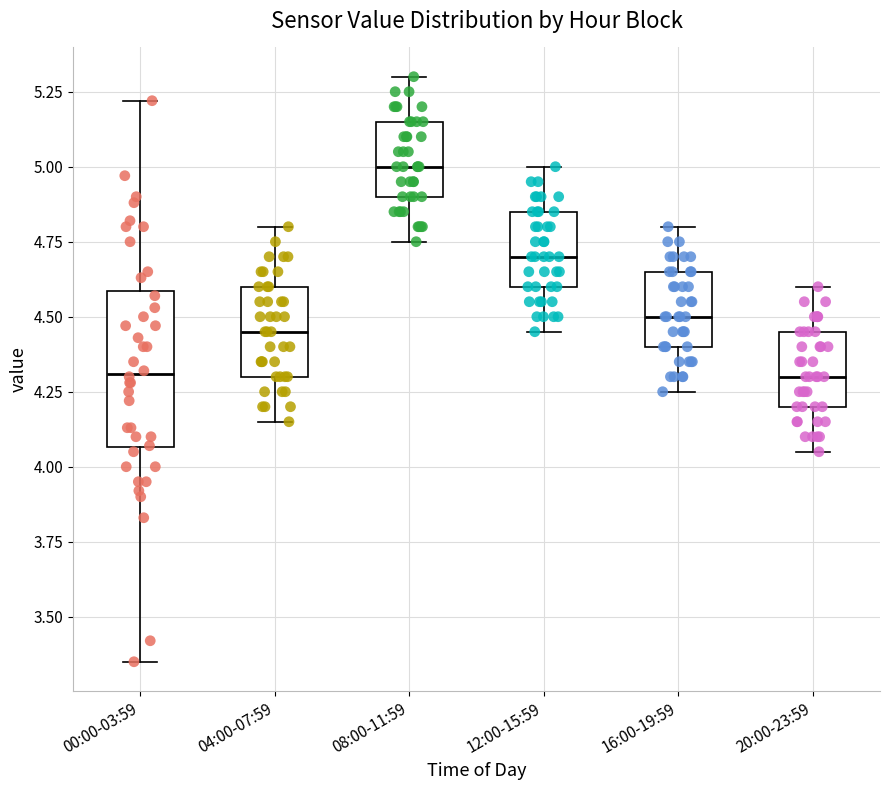

Where is the lower edge of the box for 16:00-19:59 on the y-axis? The values are not printed on the chart, so give them approximately, as read against the axis.

4.40